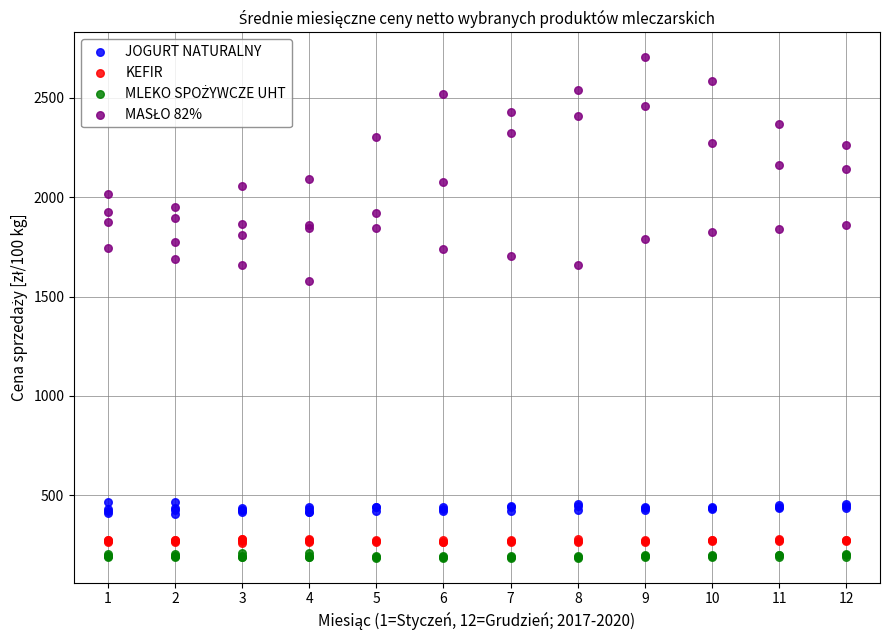

Across all series, what Y value is closest to 1444?

1578.7